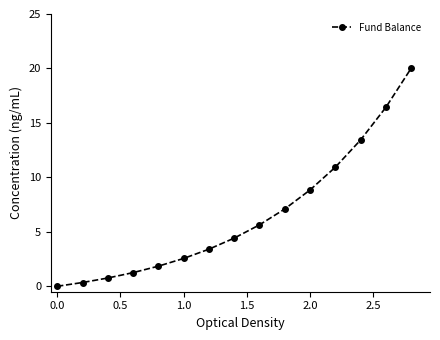

What is the maximum value shown in the chart?

20.0